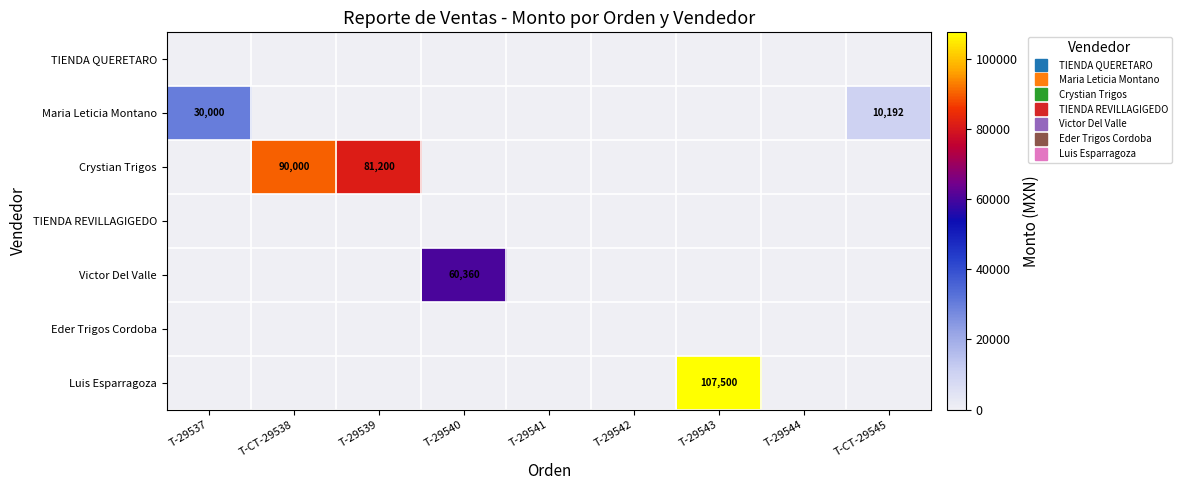

At which category is the sum across all series the highest?

T-29543